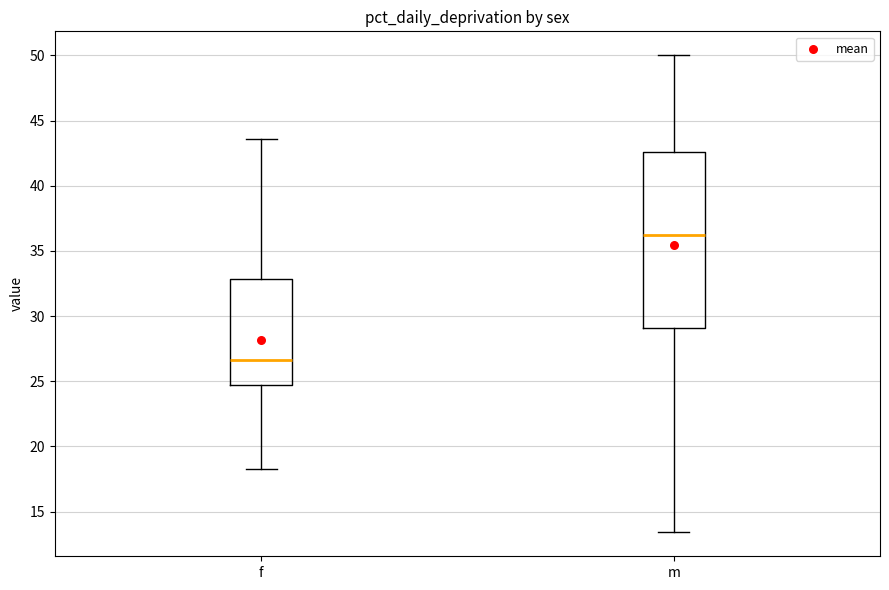

Comparing the boxes themselves (not the whiskers), which one is the tallest?

m